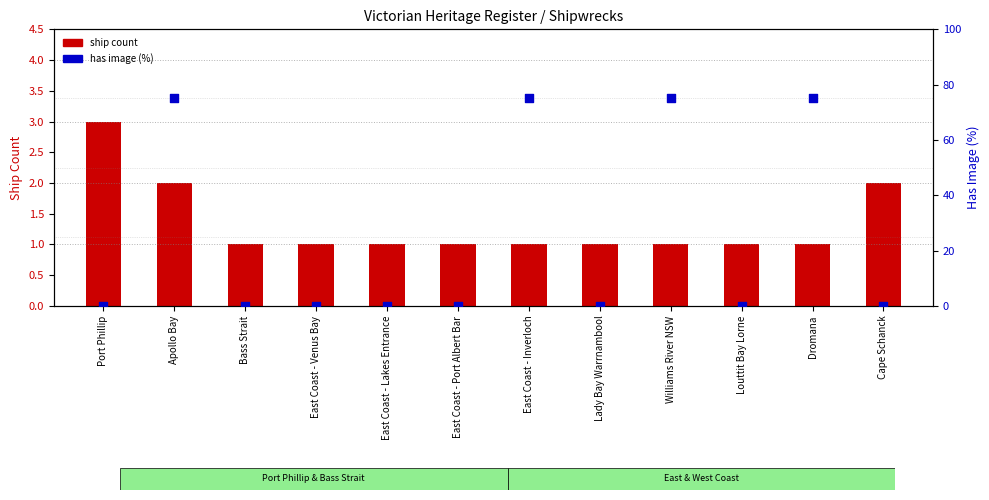

Is the value of ship count at Cape Schanck greater than the value of has image (%) at East Coast - Port Albert Bar?

Yes